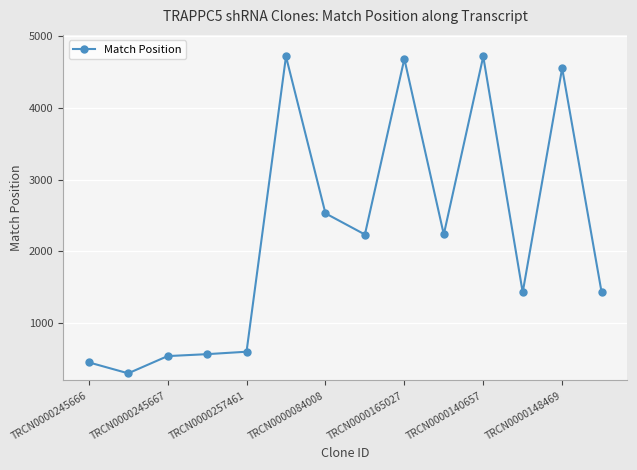

What is the minimum value shown in the chart?

302